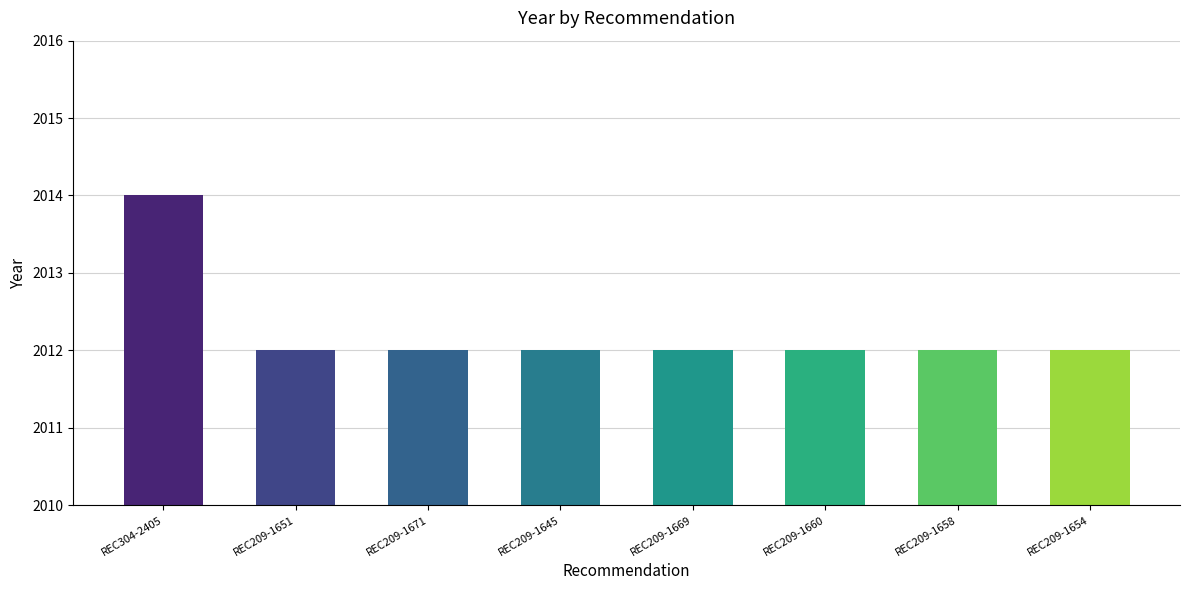

What is the label of the 6th bar from the right?

REC209-1671